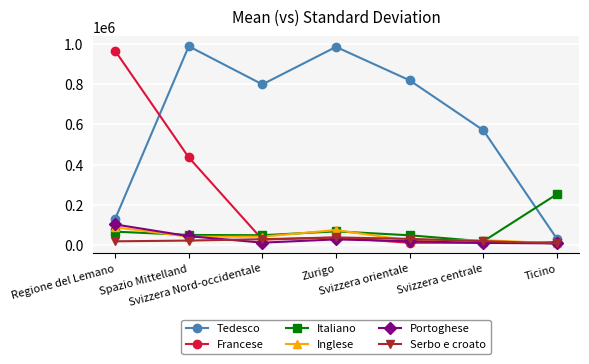

At which label does Portoghese first exceed 19306?

Regione del Lemano